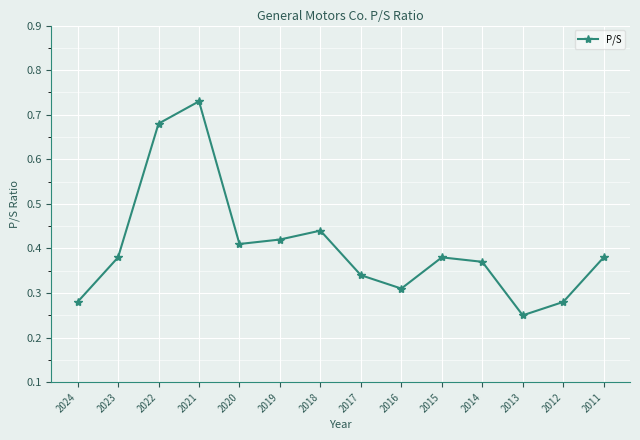

What is the sum of all values?

5.7